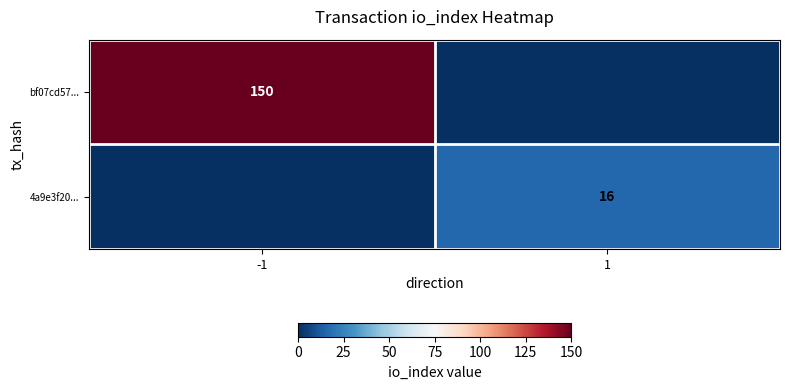

At how many categories does at least one series exceed 42?

1